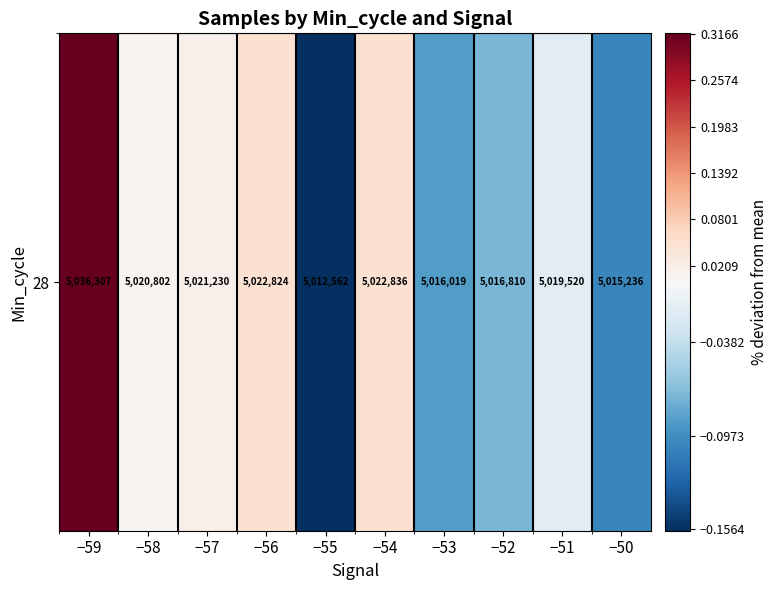

Which category has the highest value across all series?

−59